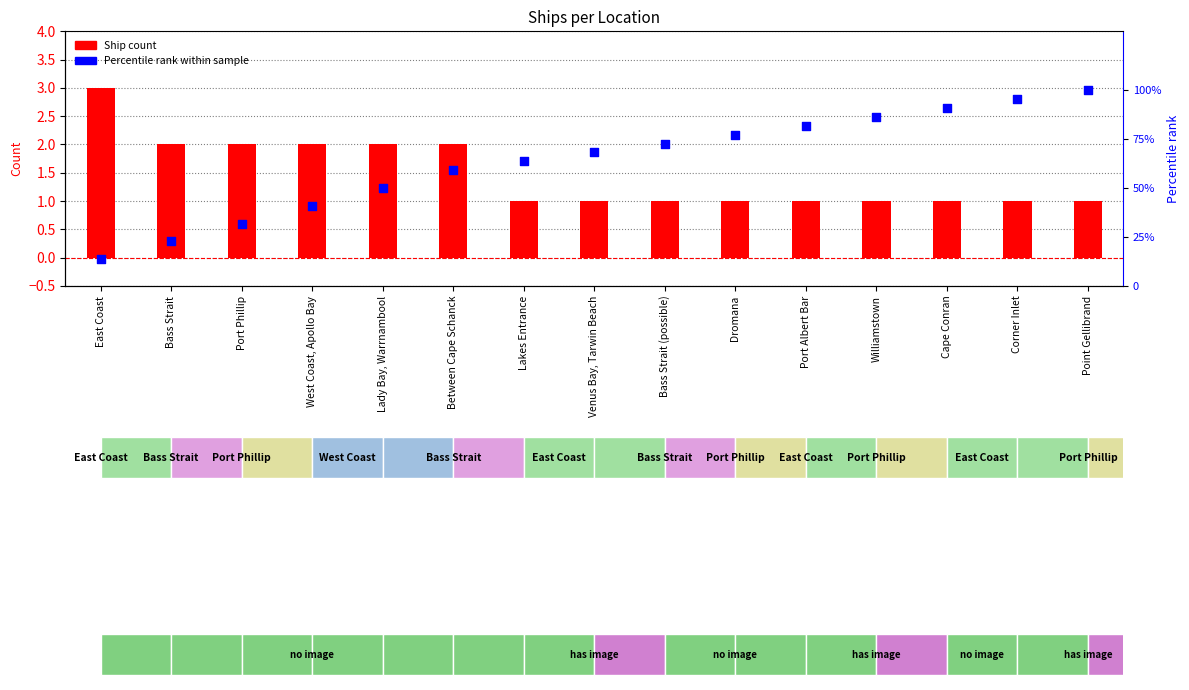

At how many categories does at least one series exceed 99?

1